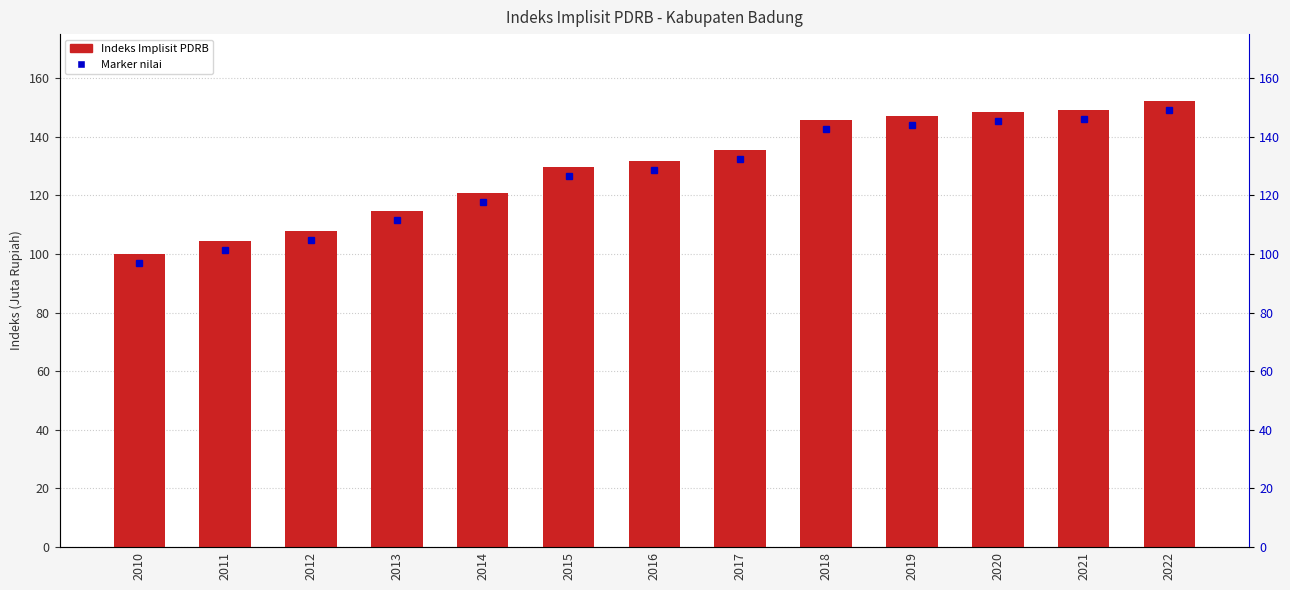

Approximately how many times larger is the value at 2021 compared to 2018?

1.0